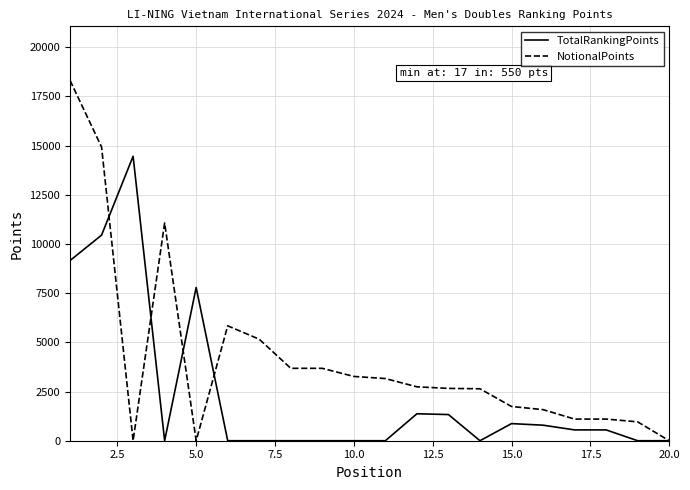

What is the greatest value displayed?

18316